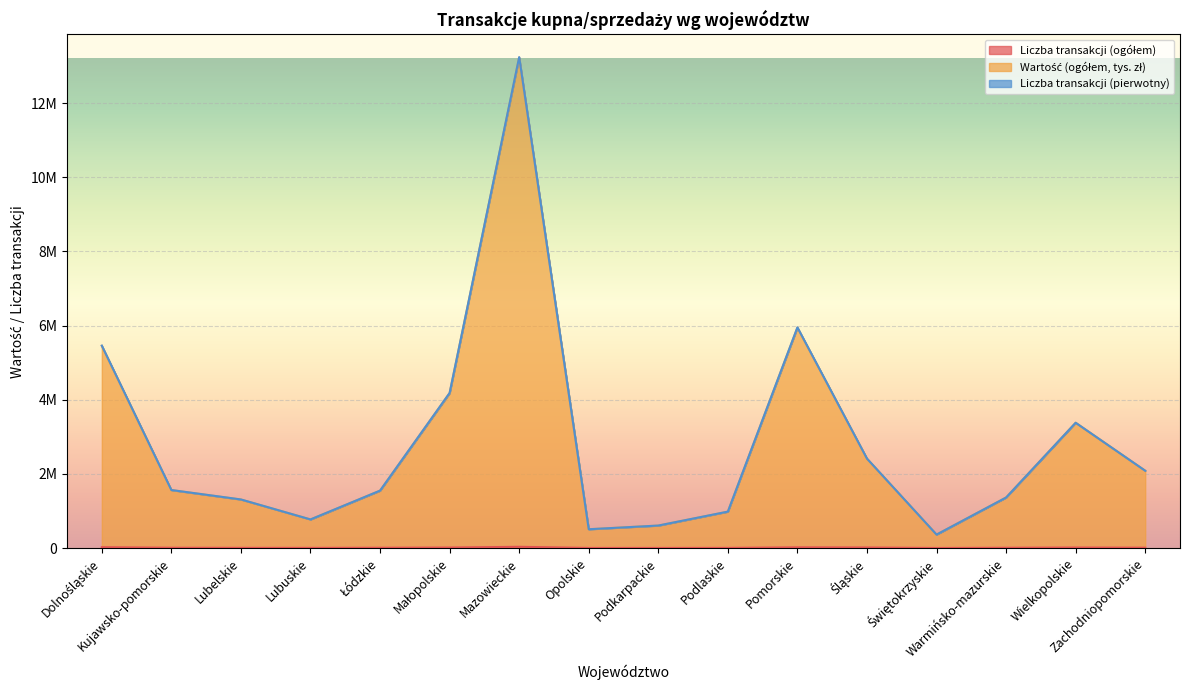

What is the value of the Wartość (ogółem, tys. zł) point at the 14th from the left?

1363917